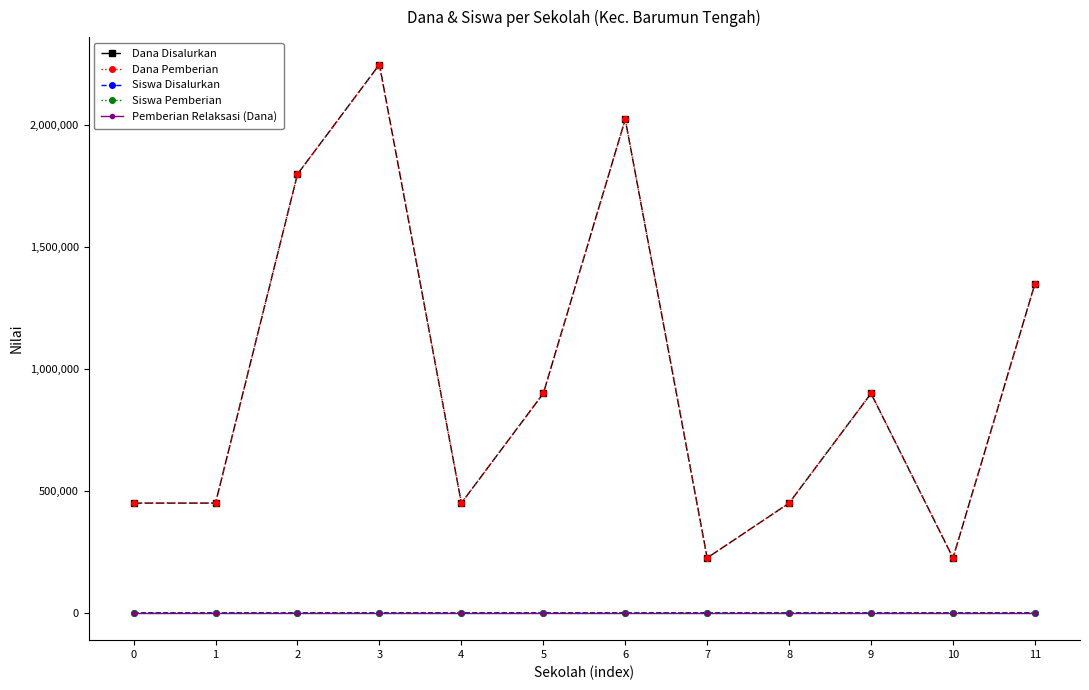

Reading right to left, what are all the values shown in this chart?

Dana Disalurkan: 11=1350000	10=225000	9=900000	8=450000	7=225000	6=2025000	5=900000	4=450000	3=2250000	2=1800000	1=450000	0=450000
Dana Pemberian: 11=1350000	10=225000	9=900000	8=450000	7=225000	6=2025000	5=900000	4=450000	3=2250000	2=1800000	1=450000	0=450000
Siswa Disalurkan: 11=6	10=1	9=4	8=2	7=1	6=9	5=4	4=2	3=10	2=8	1=2	0=2
Siswa Pemberian: 11=6	10=1	9=4	8=2	7=1	6=9	5=4	4=2	3=10	2=8	1=2	0=2
Pemberian Relaksasi (Dana): 11=0	10=0	9=0	8=0	7=0	6=0	5=0	4=0	3=0	2=0	1=0	0=0